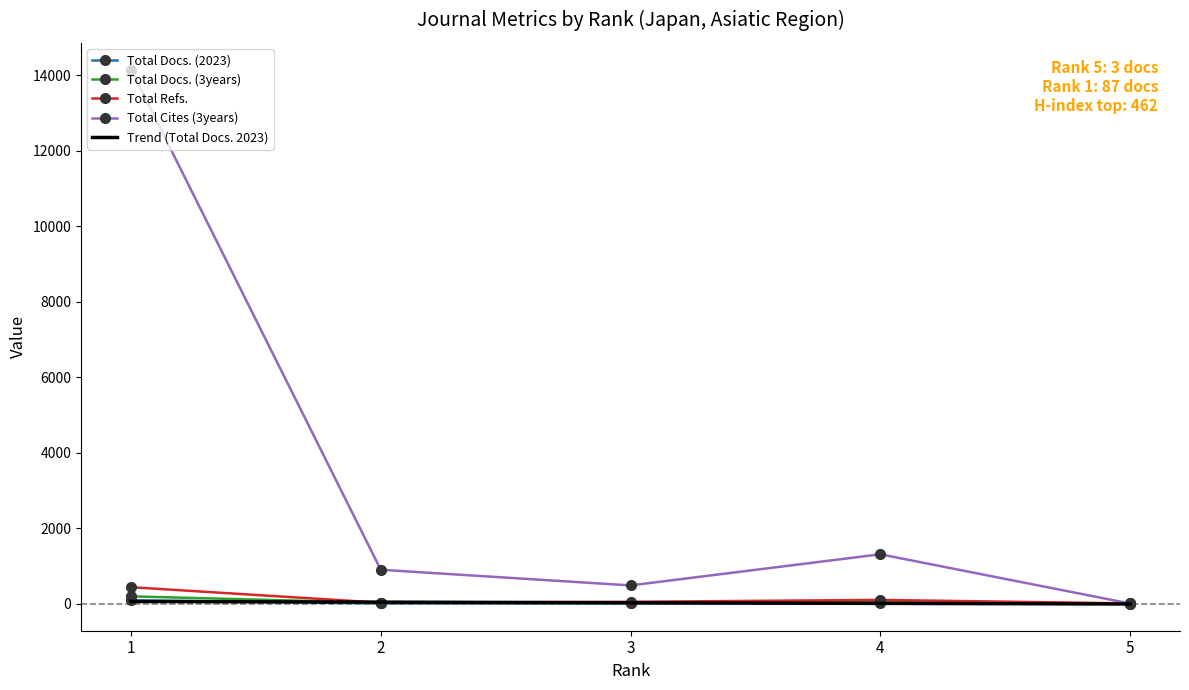

Reading left to right, list all the values displayed in this chart.

Total Docs. (2023): 5=3	4=5	3=6	2=3	1=87
Total Docs. (3years): 5=0	4=40	3=16	2=19	1=190
Total Refs.: 5=3	4=96	3=46	2=22	1=433
Total Cites (3years): 5=0	4=1305	3=480	2=895	1=14149